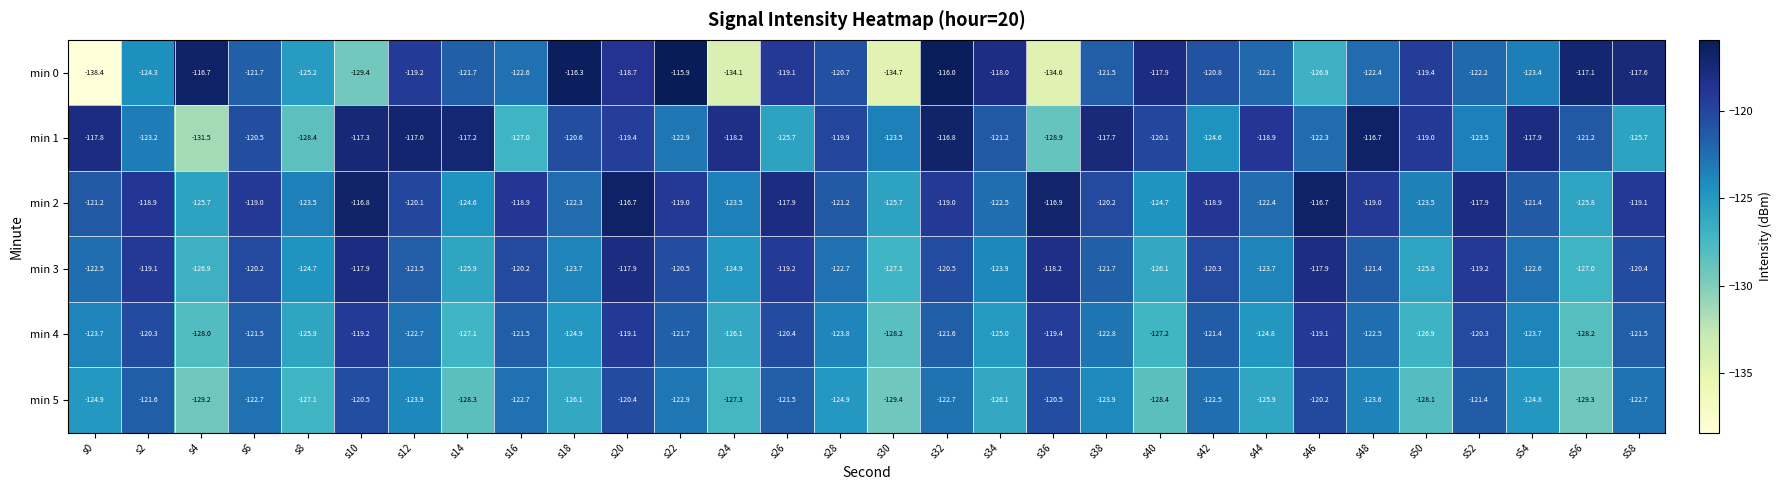

What is the approximate value of min 5 at s36?

-120.5